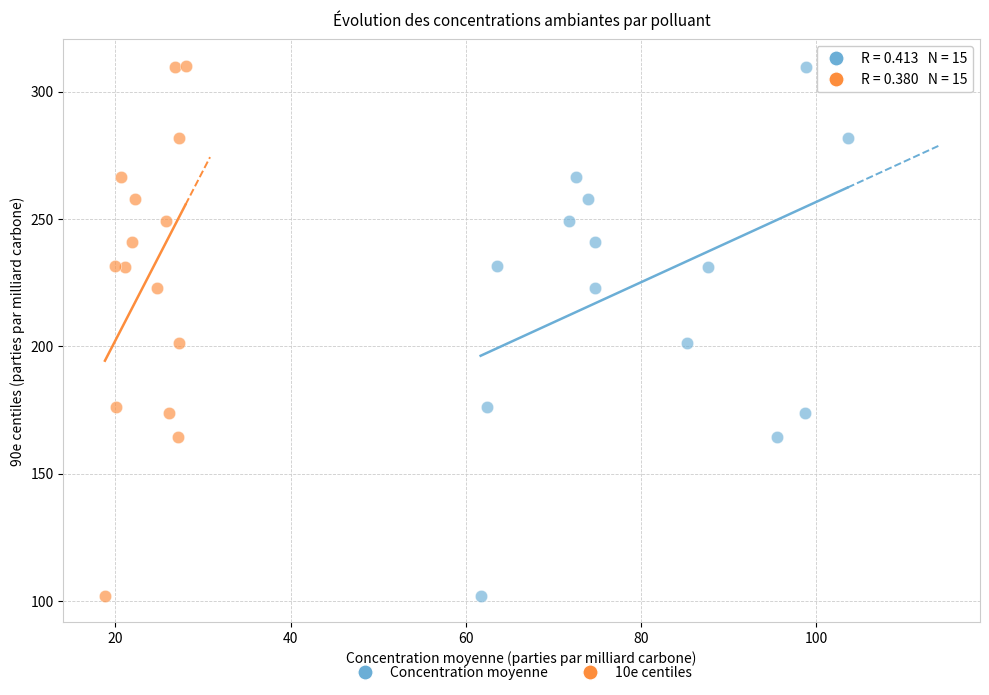

What are all the series names shown in the legend?

Concentration moyenne, 10e centiles